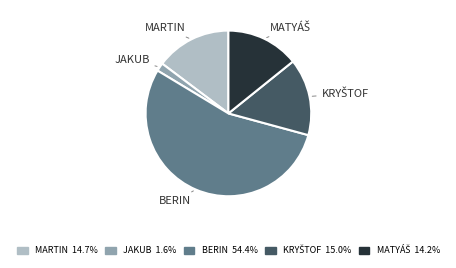

Is there any slice that represents more than half of the pie?

Yes